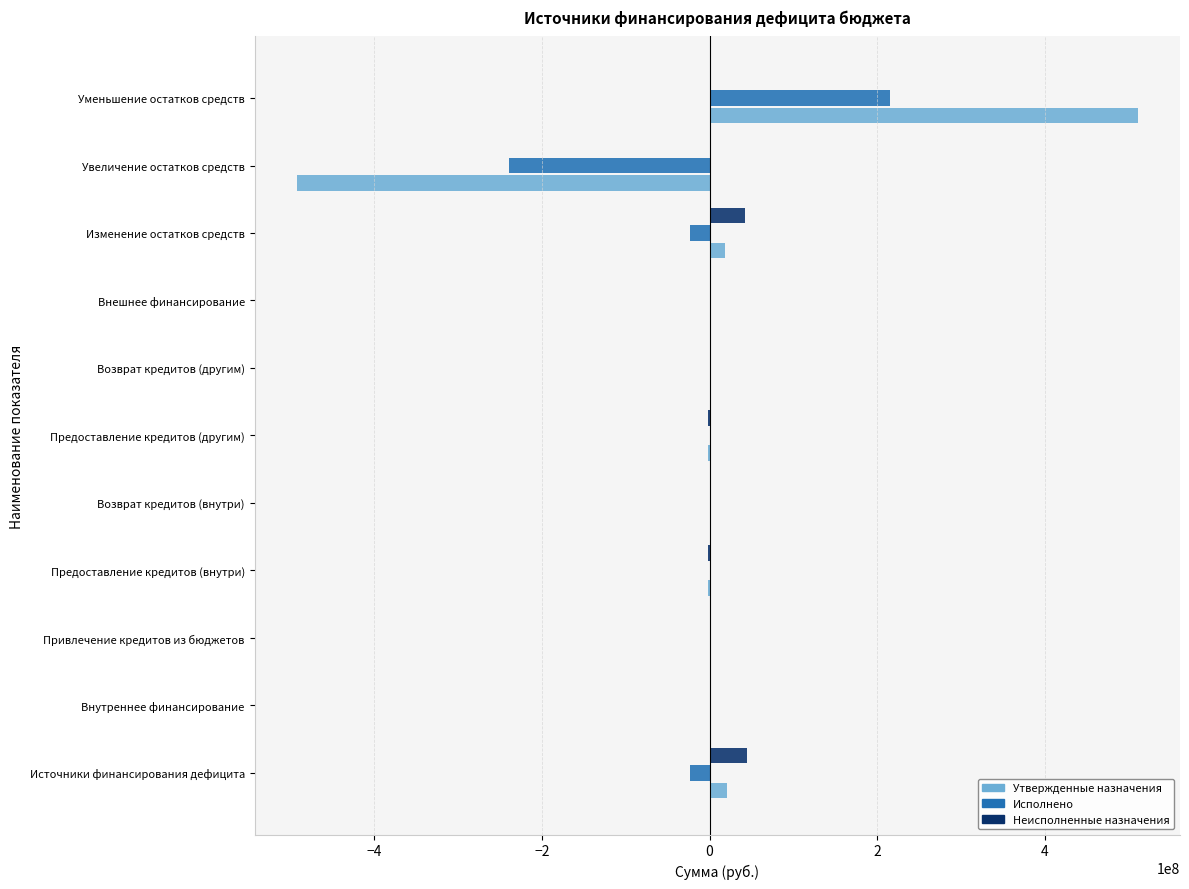

What is the approximate value of Утвержденные назначения at Уменьшение остатков средств?

510816198.5